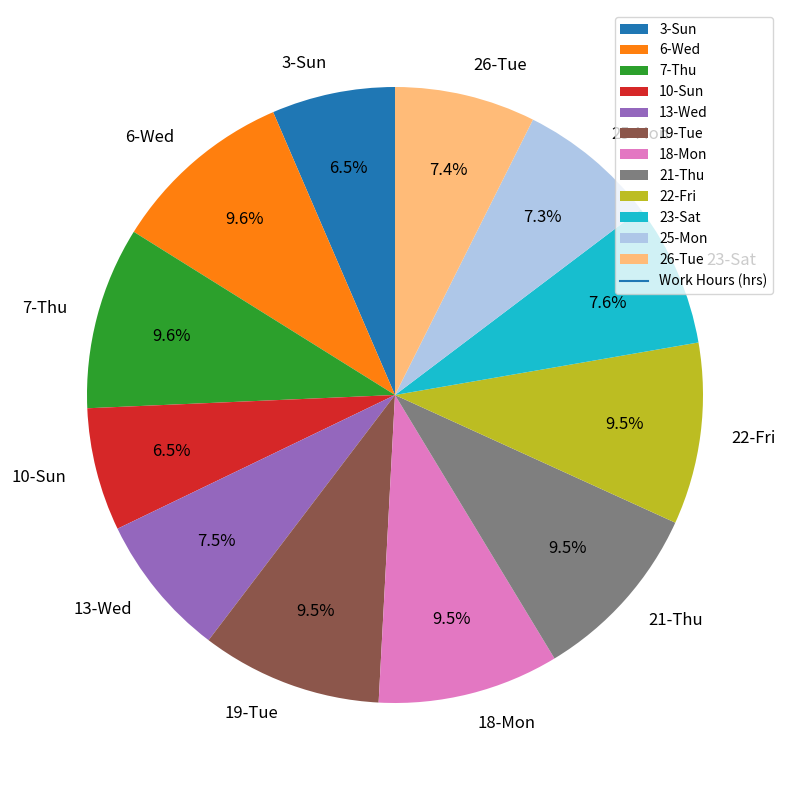

To the nearest percent, what is the difference between the largest and smallest slice percentages?

3%